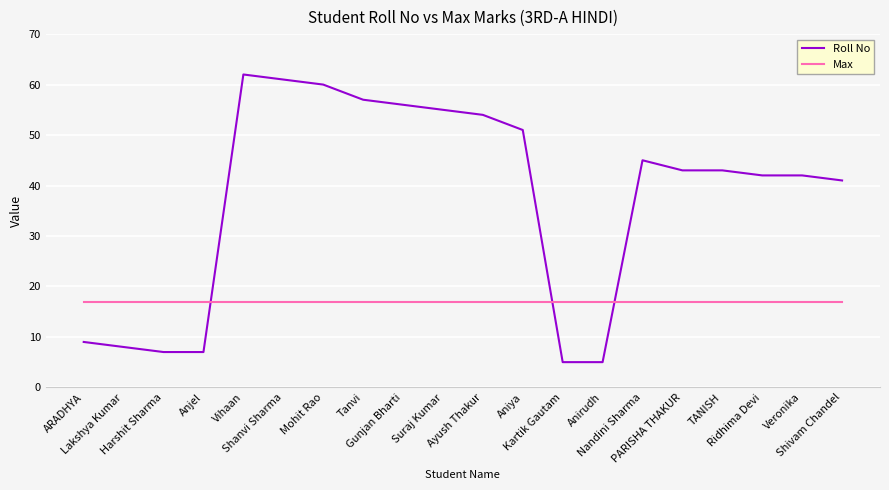

Does the chart display data point markers on the line(s)?

No